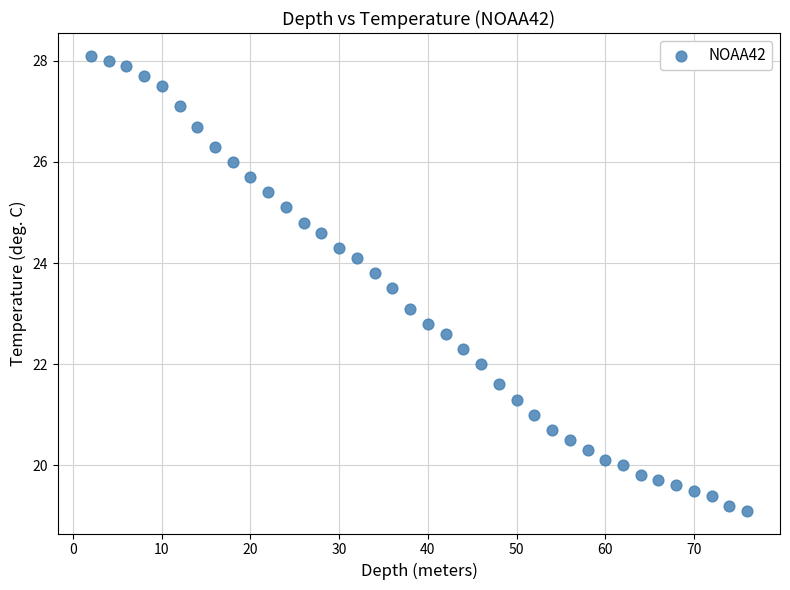

What is the range of Y values (max minus min)?

9.0